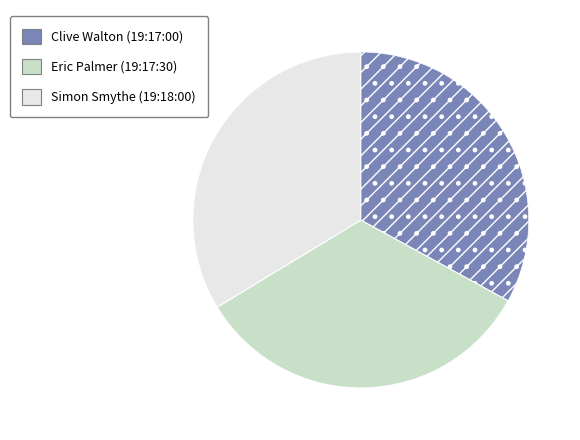

Does any single category account for the majority?

No